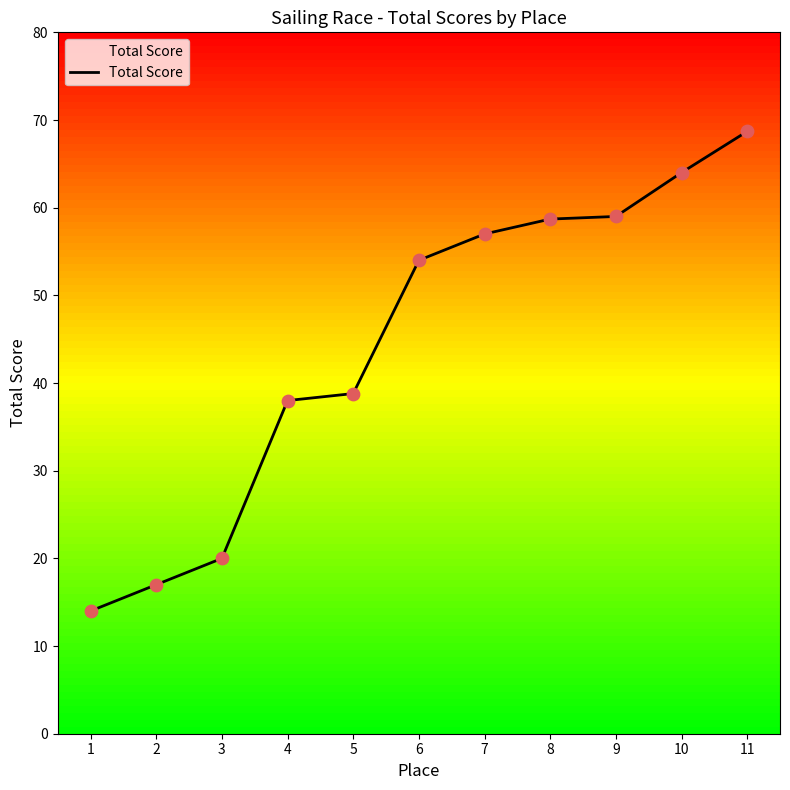

Approximately how many times larger is the value at 5 compared to 11?

0.6